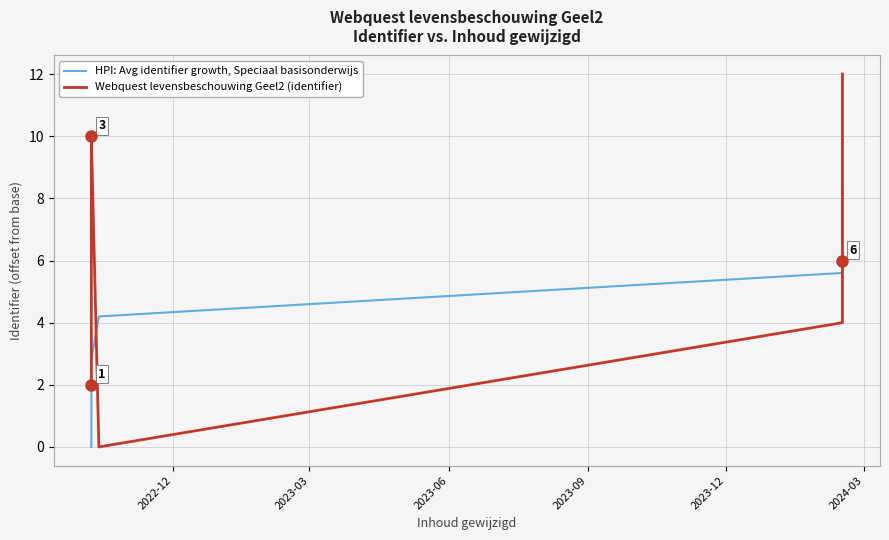

At how many categories does at least one series exceed 11?

1